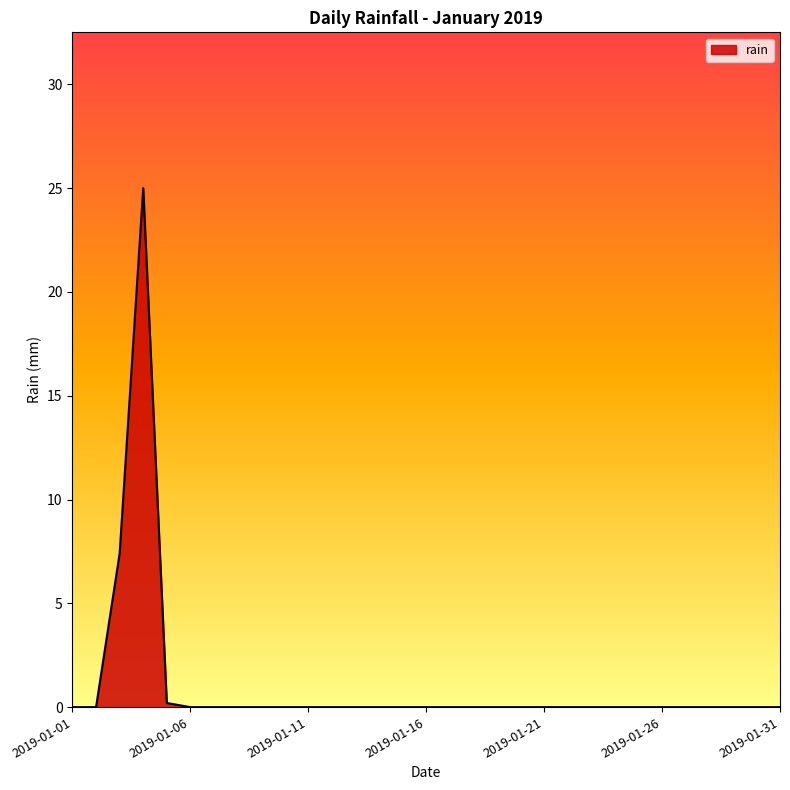

What is the difference between the maximum and minimum values?

25.0